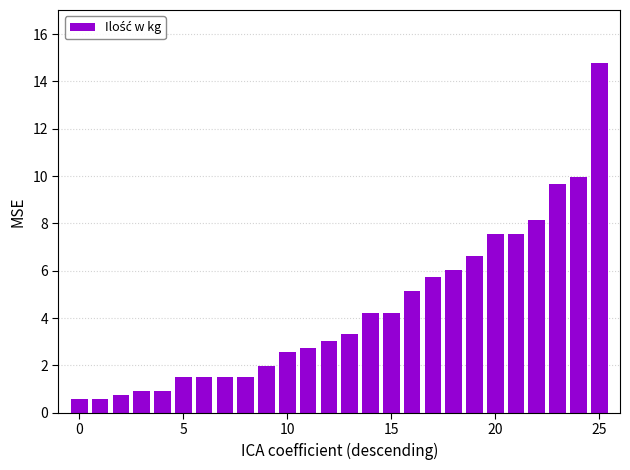

How many bars are there in total?

26